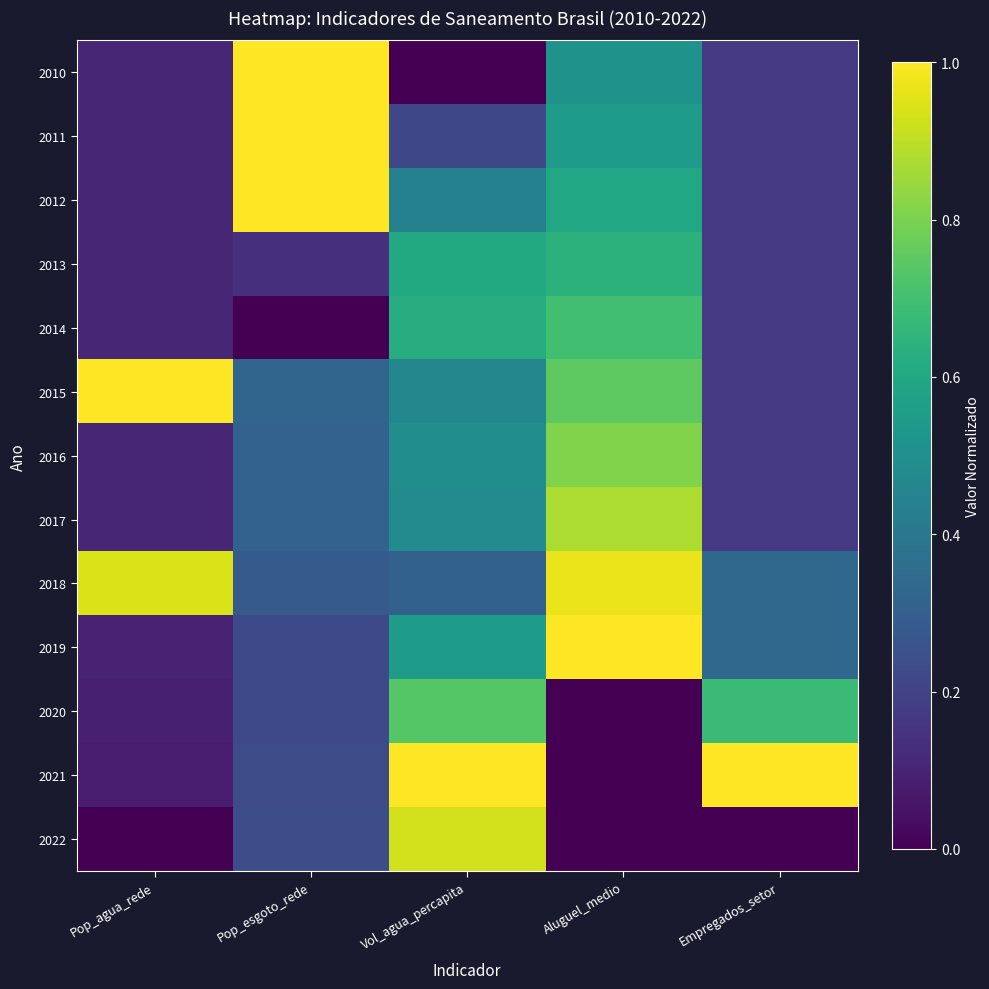

Count the number of data series in this chart.

13